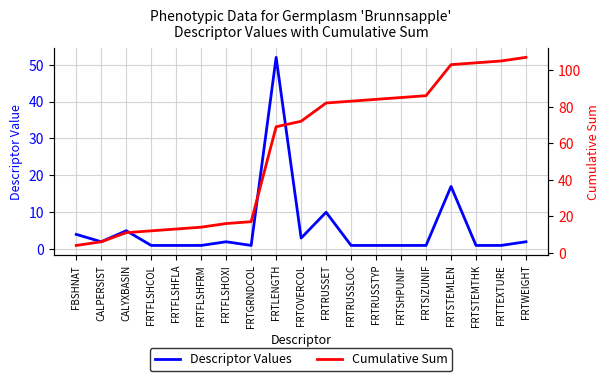

Reading left to right, transcribe all the data shown in this chart.

Descriptor Values: 4	2	5	1	1	1	2	1	52	3	10	1	1	1	1	17	1	1	2
Cumulative Sum: 4	6	11	12	13	14	16	17	69	72	82	83	84	85	86	103	104	105	107